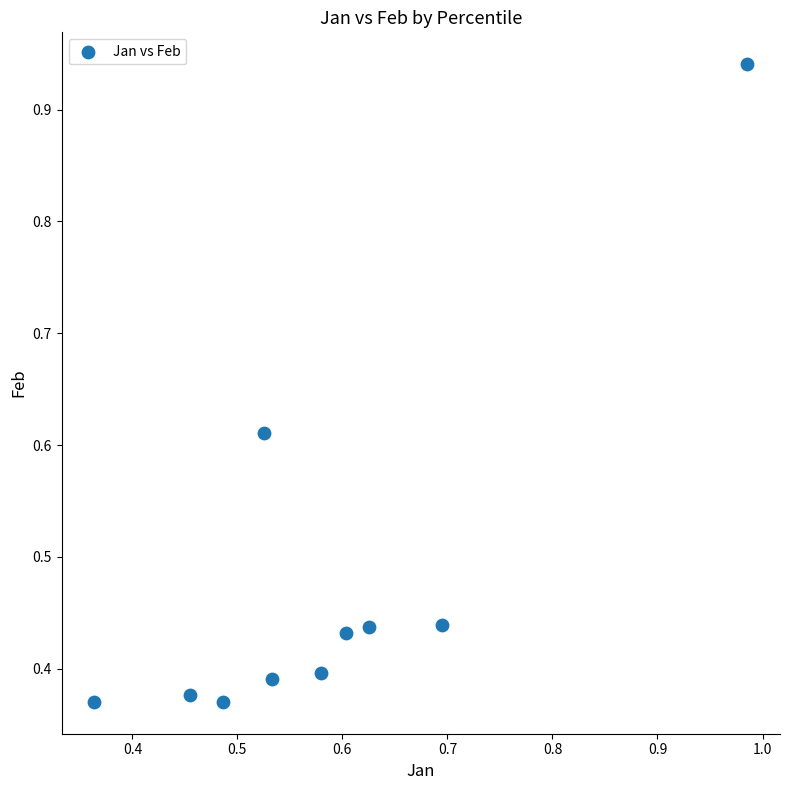

What is the average Y value?

0.5